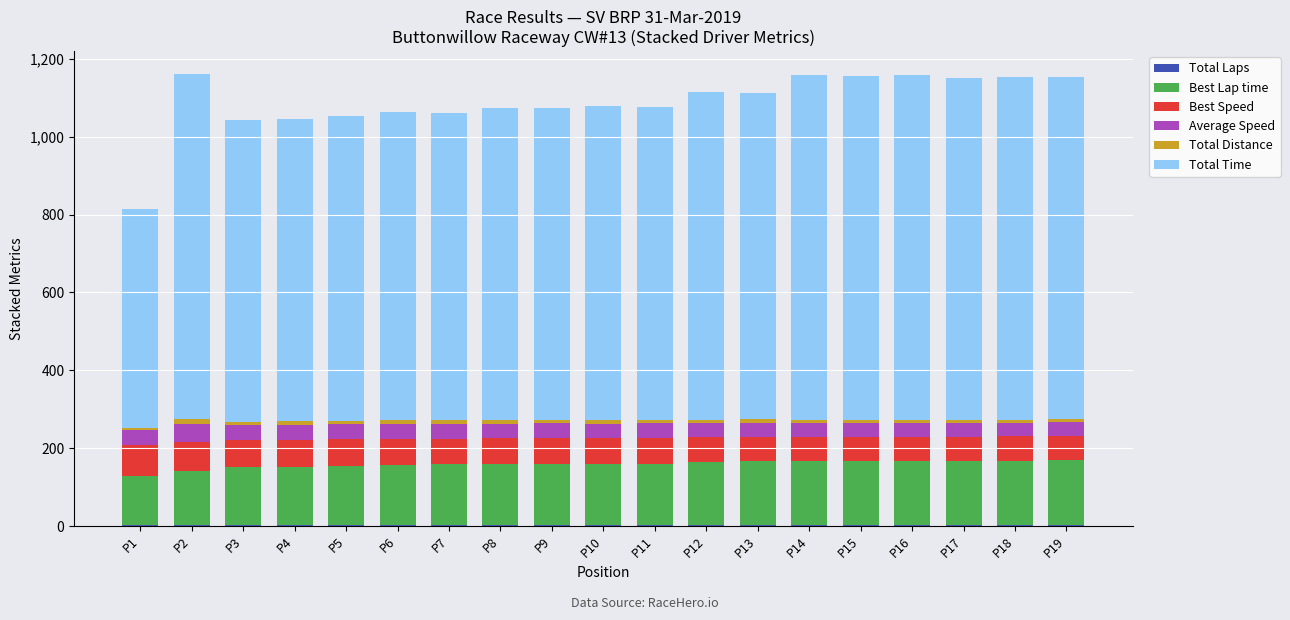

At which label does Average Speed first exceed 38?

P2